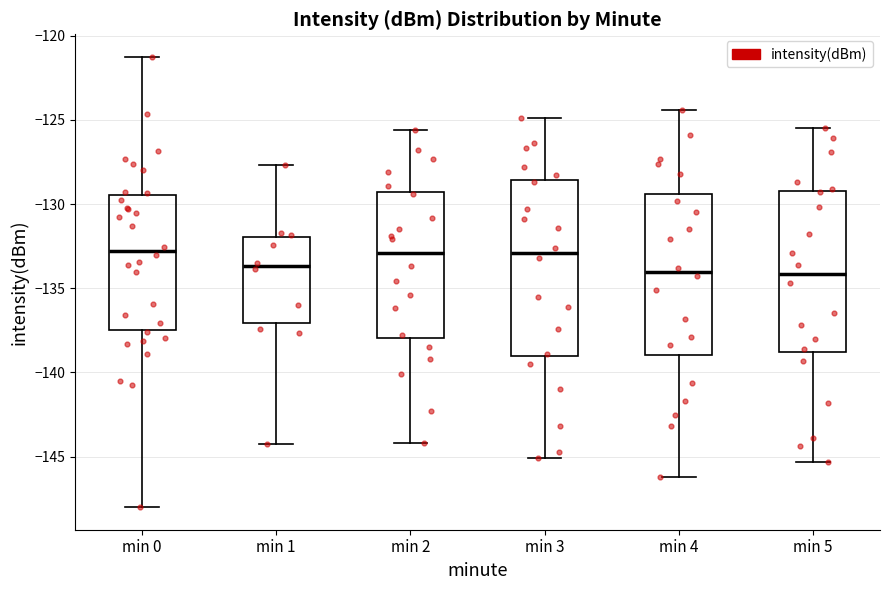

Which box is the tallest, from its lower edge to its upper edge?

min 3